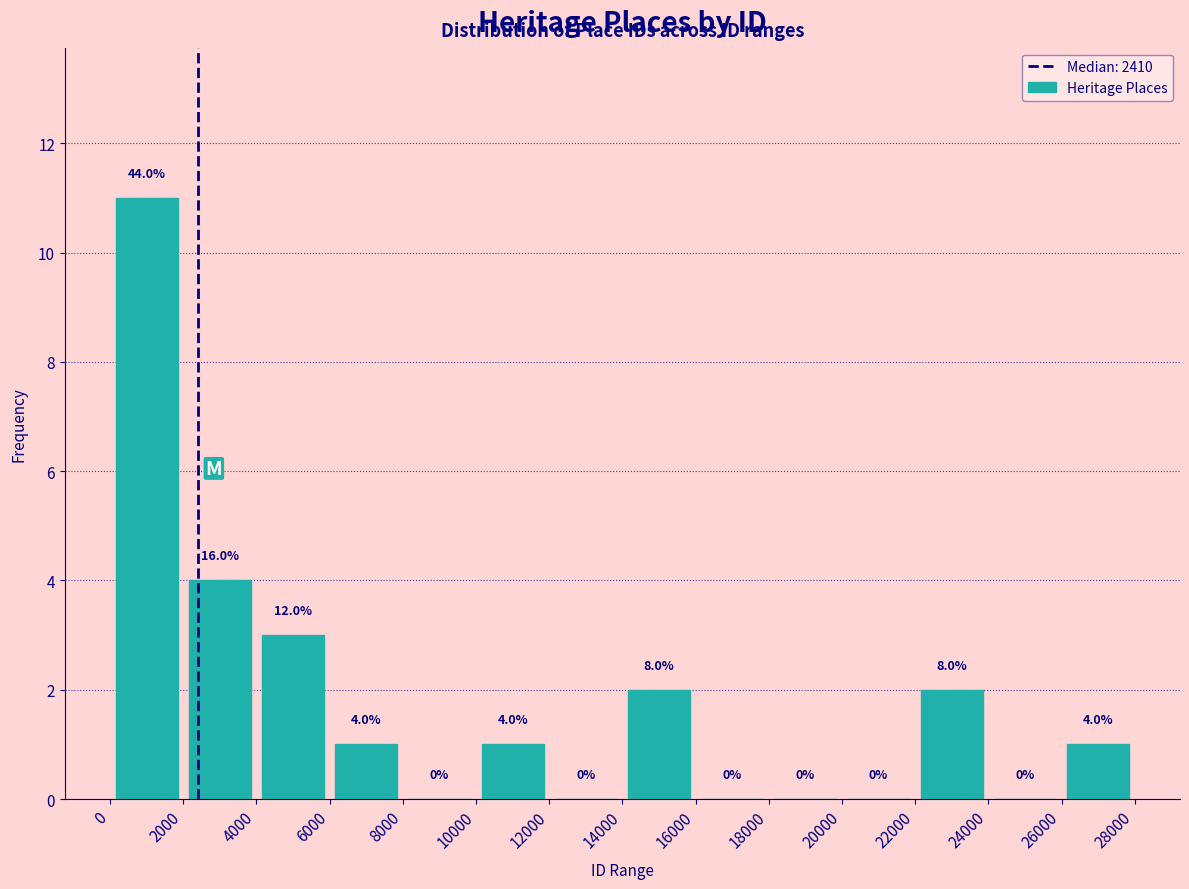

Over which range of the x-axis is the bar tallest?

0 to 2000